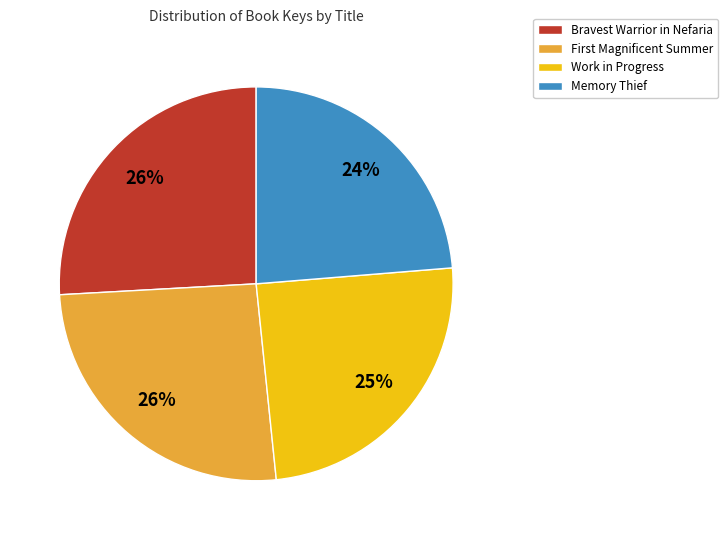

Between Memory Thief and Work in Progress, which is larger?

Work in Progress